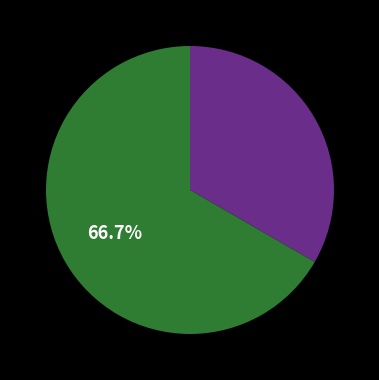

Is there any slice that represents more than half of the pie?

Yes